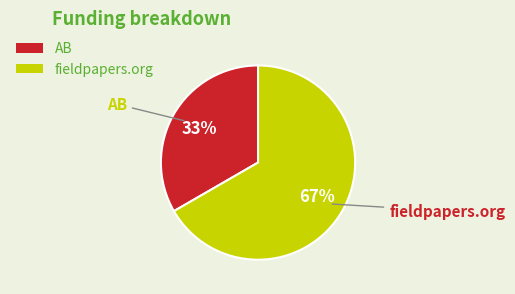

Which category has the biggest portion of the pie?

fieldpapers.org